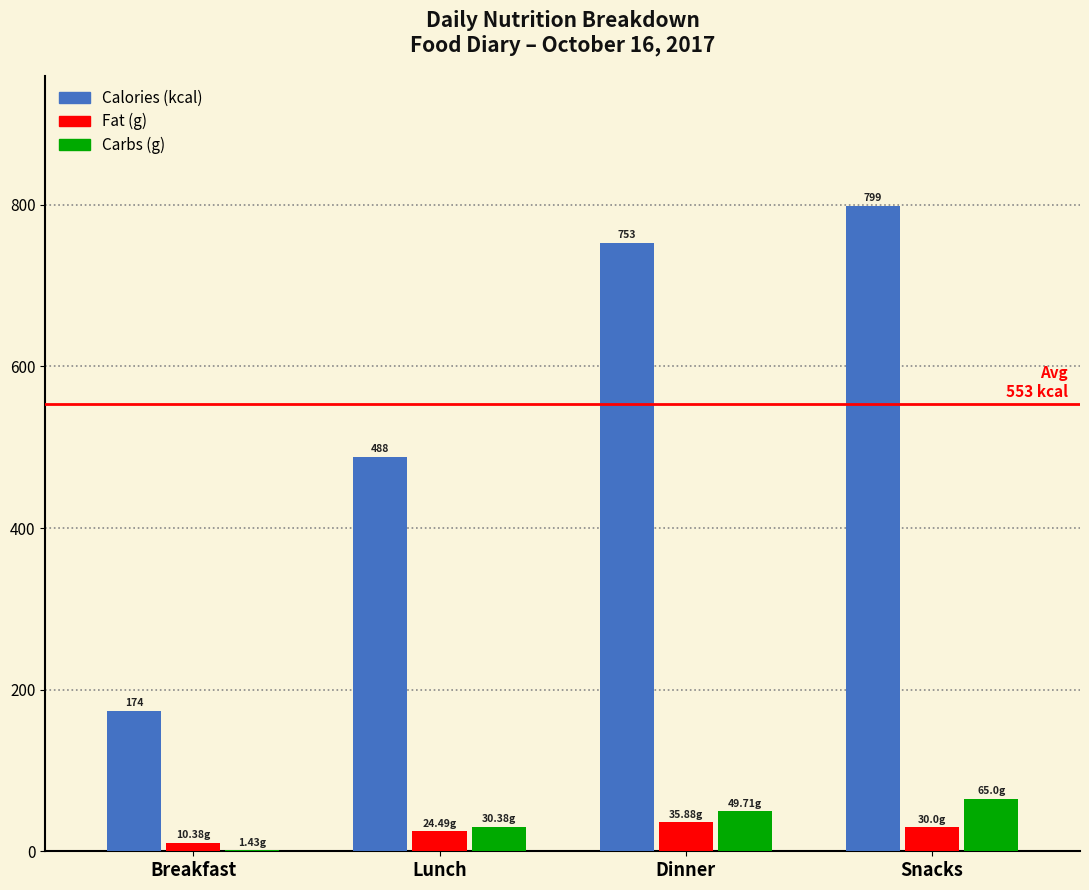

What is the total value across all series at Dinner?

838.6